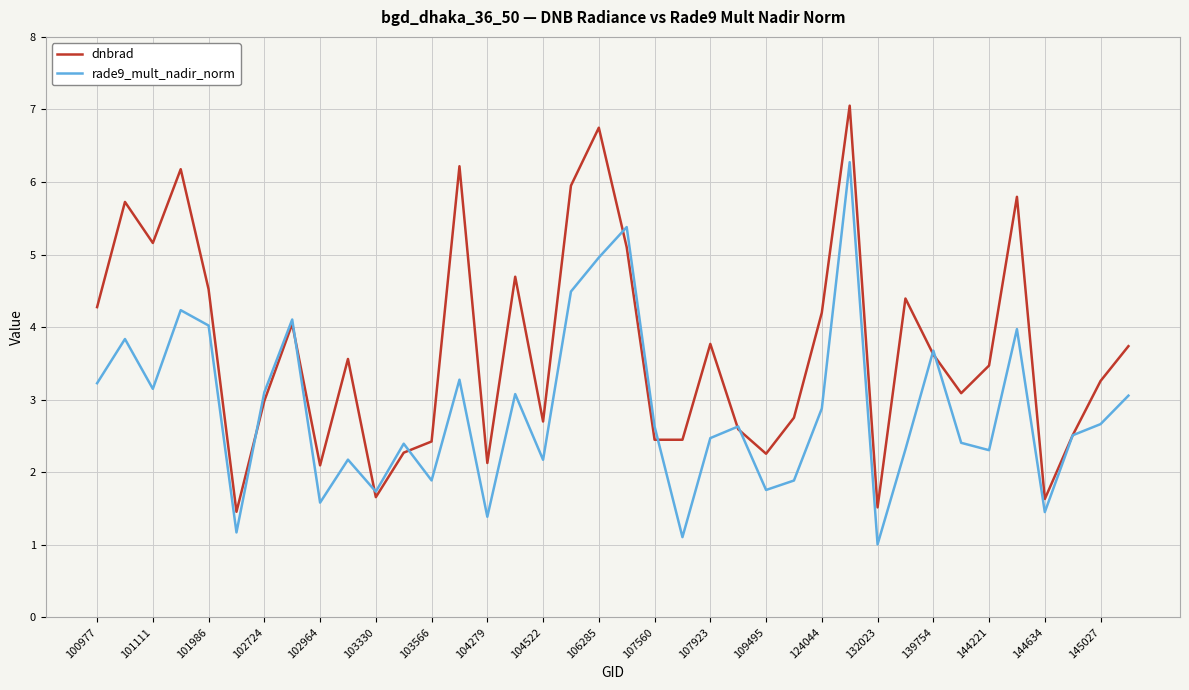

Which series has the largest range (max minus min)?

dnbrad